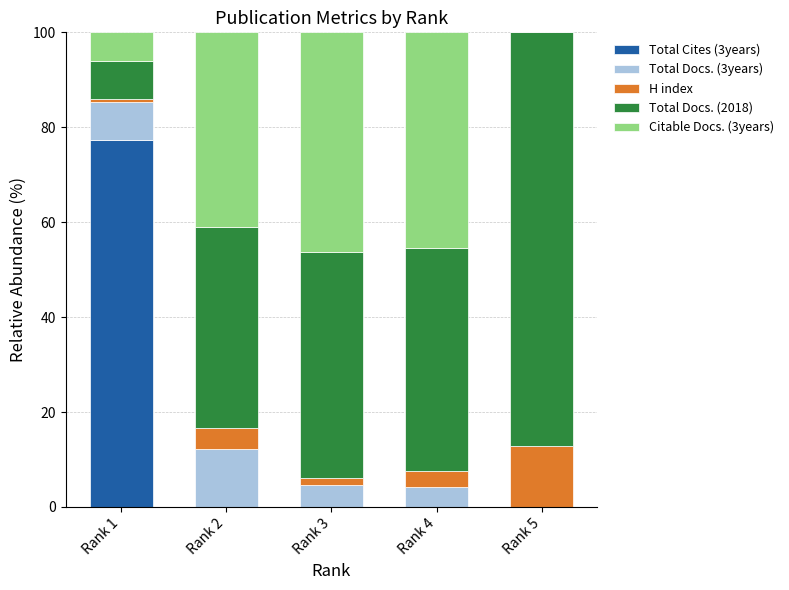

Which category has the highest value in the Total Cites (3years) series?

Rank 1